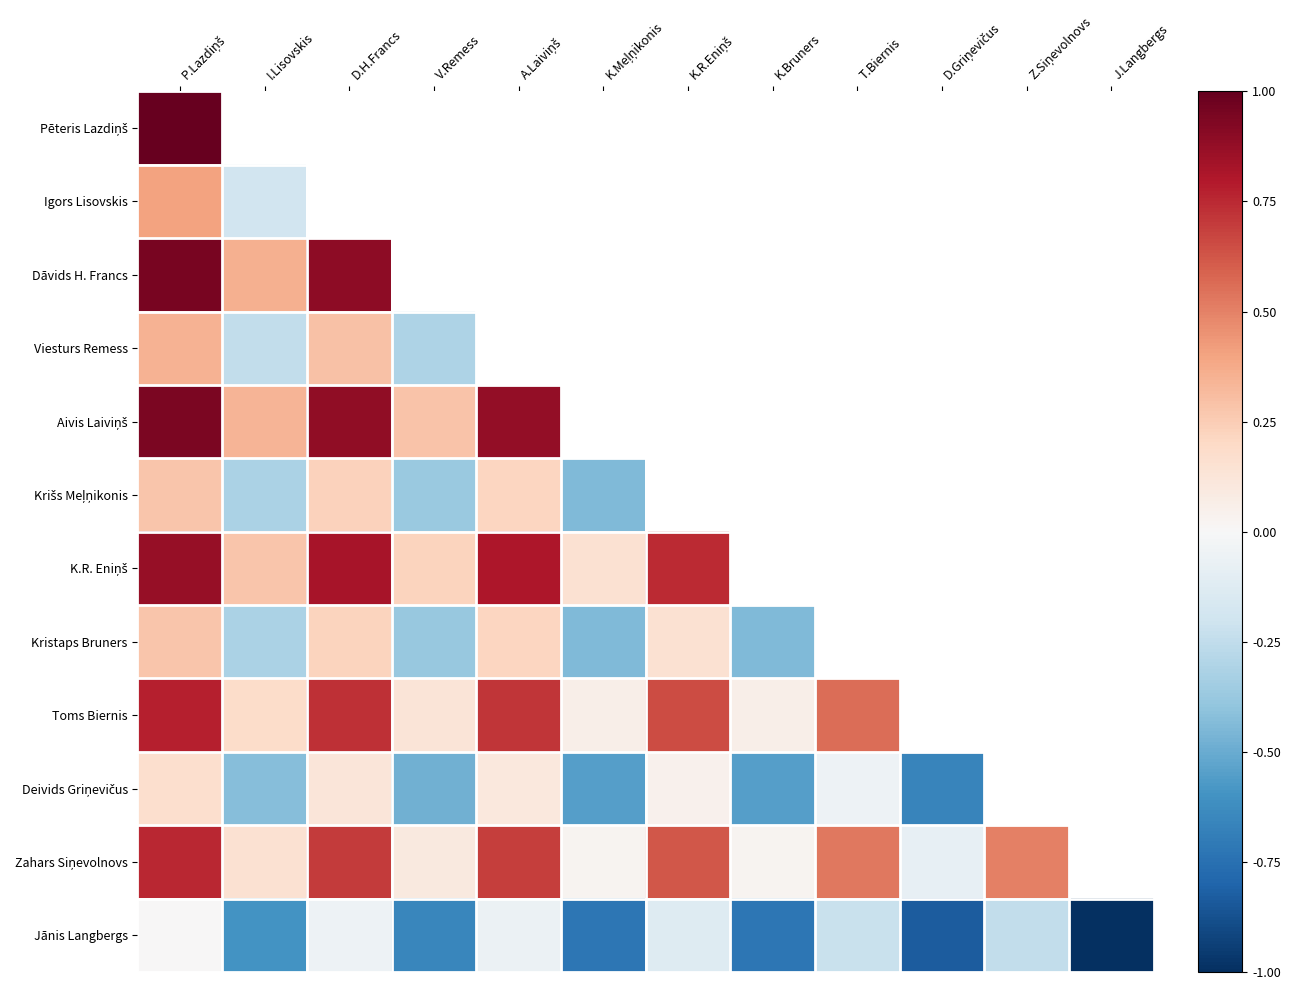

Which category has the lowest value in the Pēteris Lazdiņš series?

P.Lazdiņš